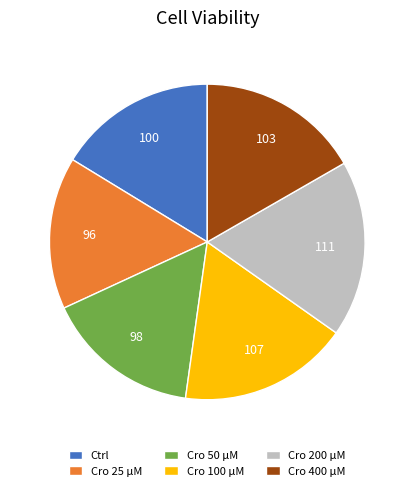

Is Cro 50 μM the majority of the pie?

No